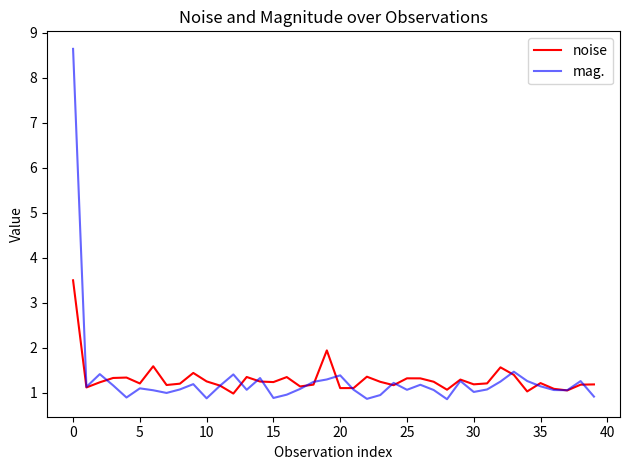

Which series has the largest range (max minus min)?

mag.